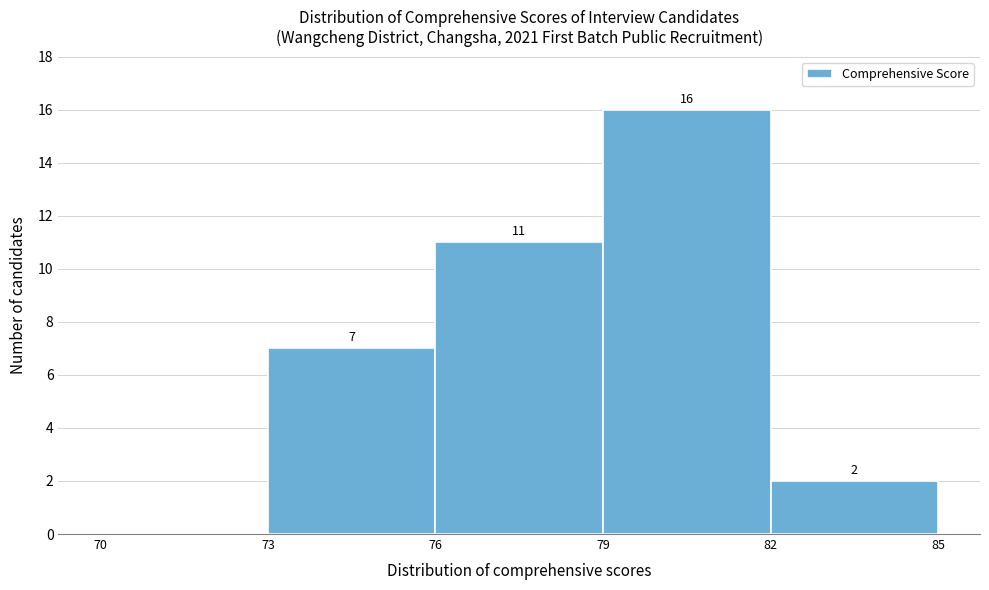

Which range on the x-axis has the tallest bar?

79 to 82